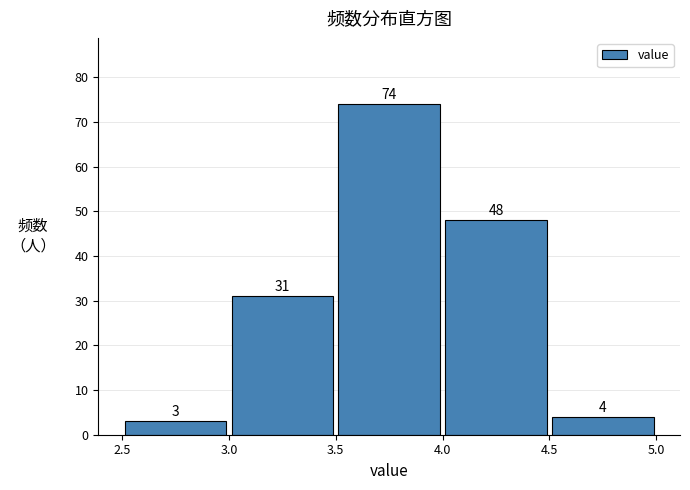

Reading left to right, list every bar in this chart as the range it spans on the x-axis followed by its height.

2.5 to 3.0: 3
3.0 to 3.5: 31
3.5 to 4.0: 74
4.0 to 4.5: 48
4.5 to 5.0: 4